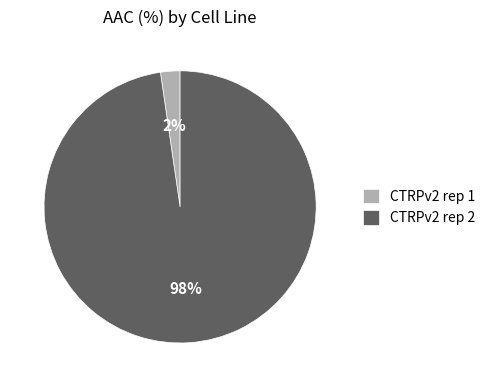

What is the smallest slice in the pie chart?

CTRPv2 rep 1